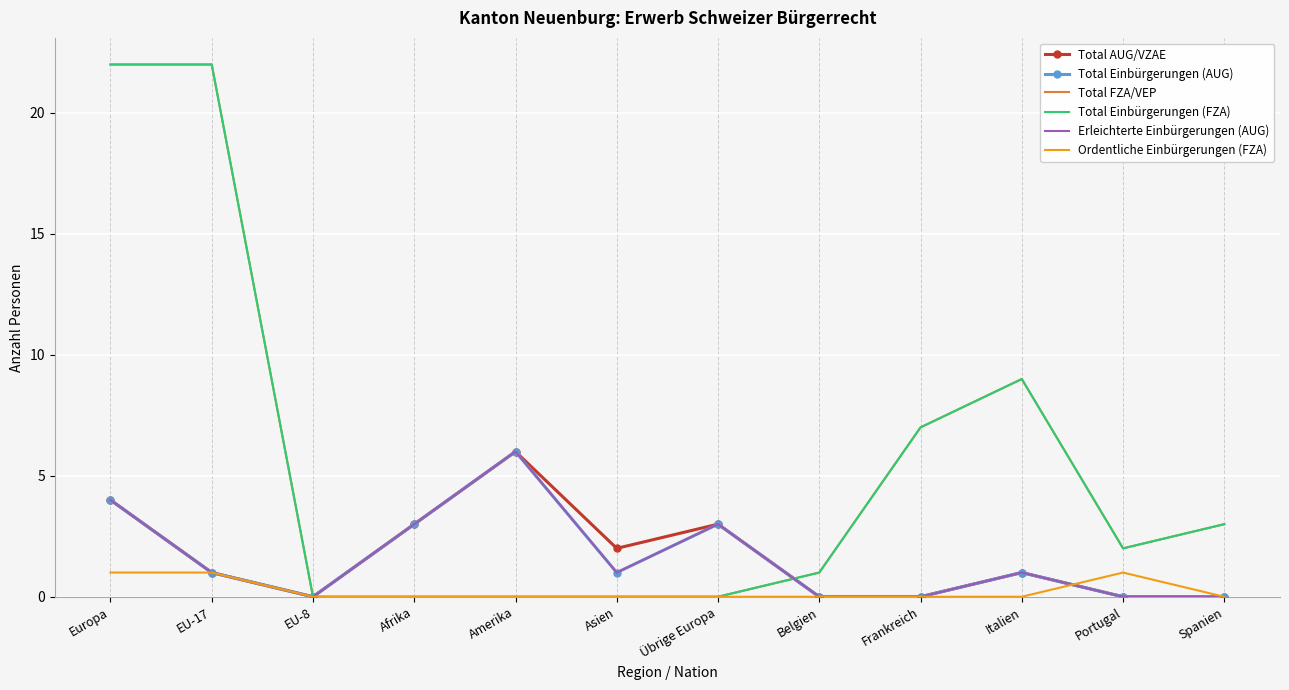

Where is Erleichterte Einbürgerungen (AUG) nearest to the value 3?

Afrika